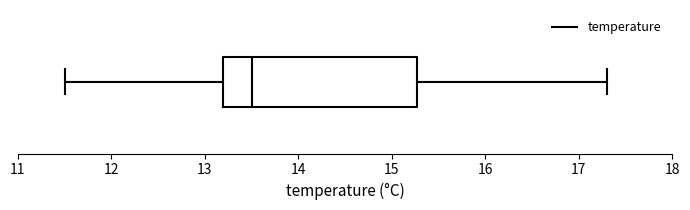

Read this box plot against the x-axis: the position of the median line, the range covered by the box, and the ends of both whiskers. The values are not printed on the chart, so give them approximately, as read against the axis.

median 13.5, box 13.2 to 15.3, whiskers 11.5 to 17.3